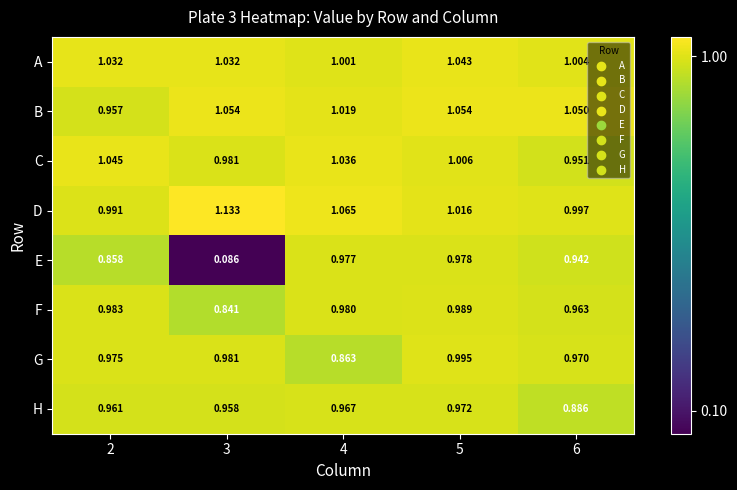

At 2, list the series in order from smallest to largest.

E, B, H, G, F, D, A, C